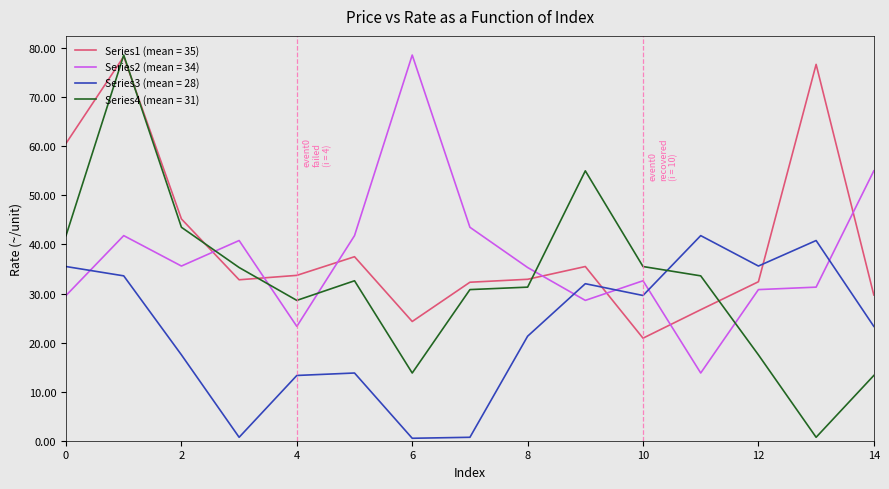

How many lines are shown in the chart?

4